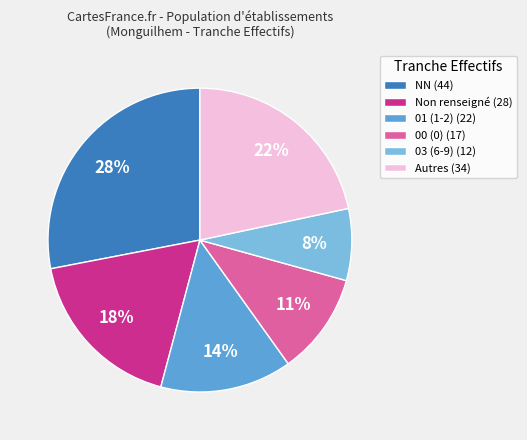

Count the number of slices in the pie.

6